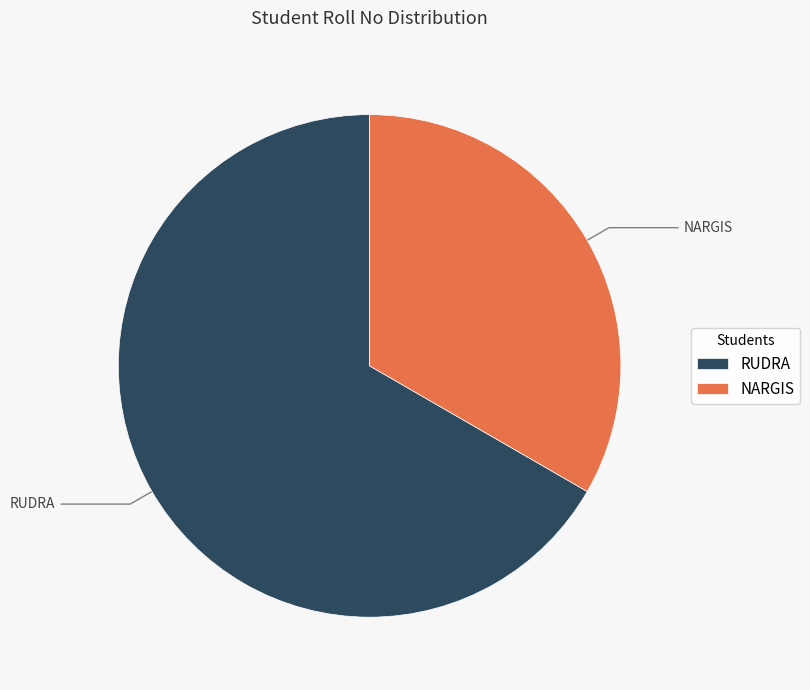

Which slice is the largest?

RUDRA